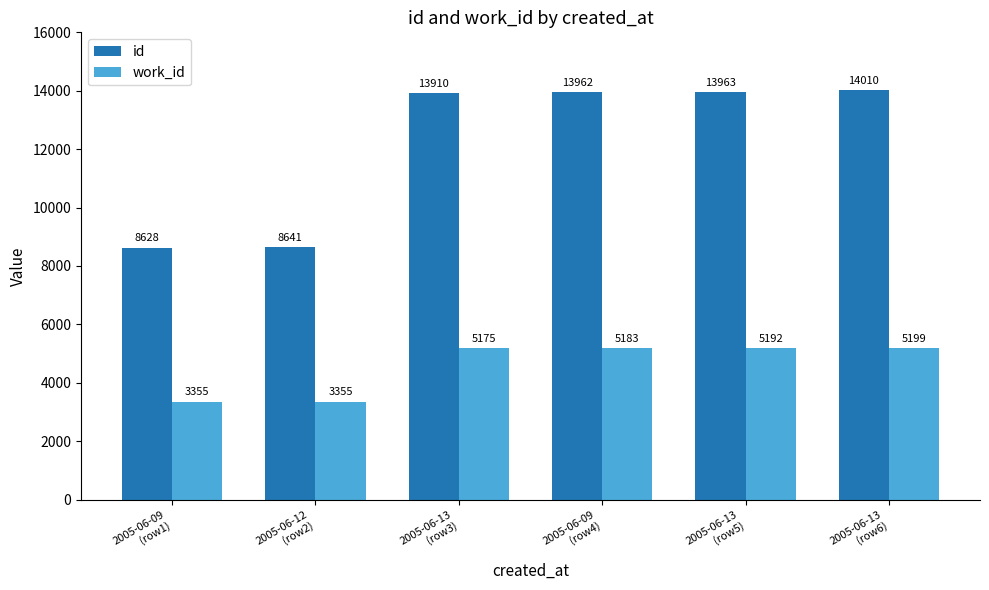

Which series has the largest range (max minus min)?

id